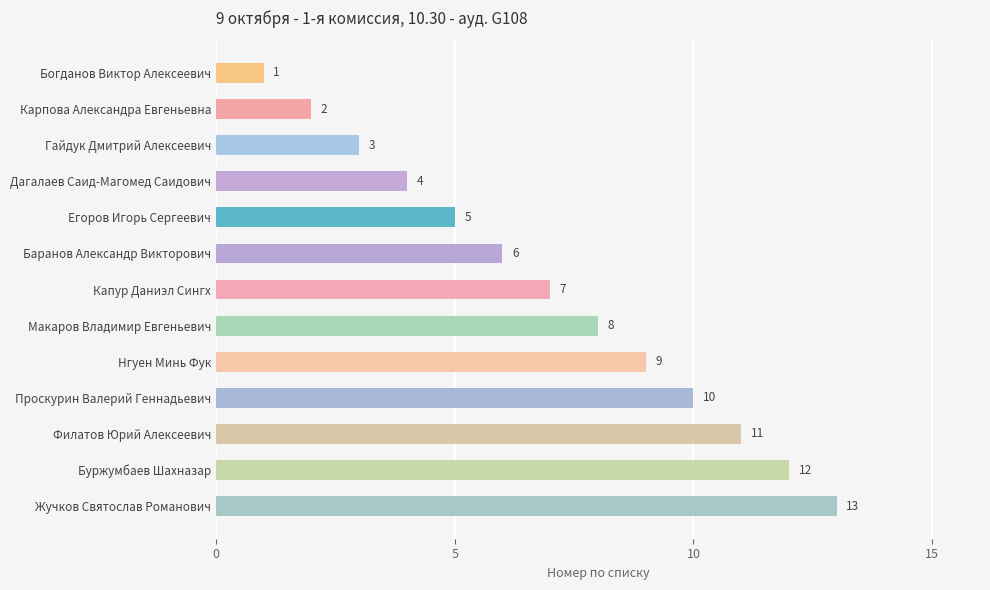

How many bars are there in total?

13